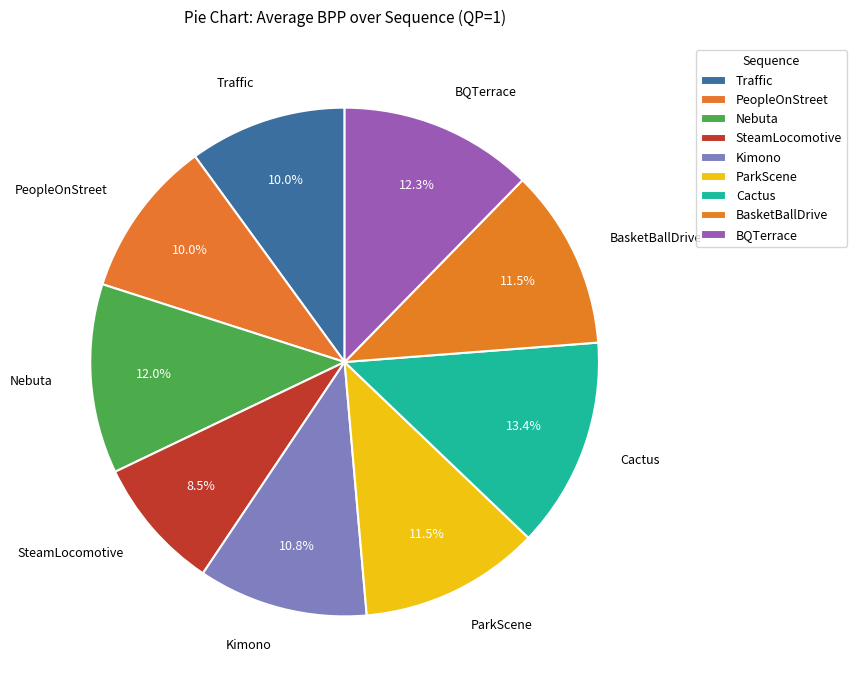

How many slices are in this pie chart?

9